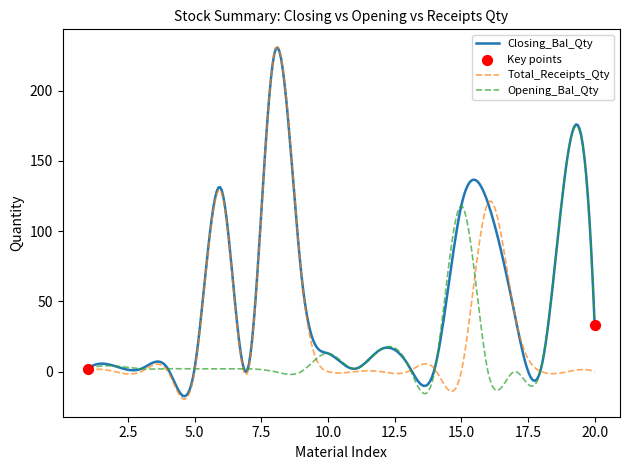

Rank the series by their average value, from highest to lowest.

Closing_Bal_Qty, Total_Receipts_Qty, Opening_Bal_Qty